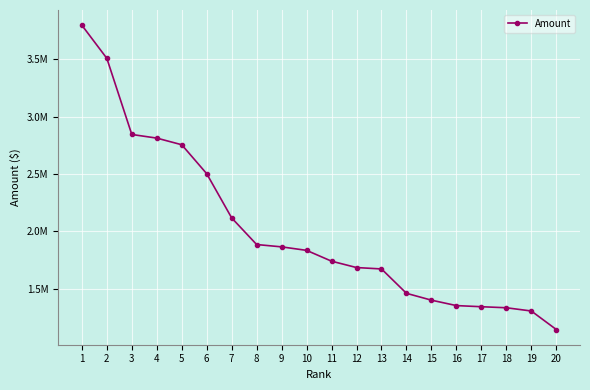

What is the average value?

2017310.2